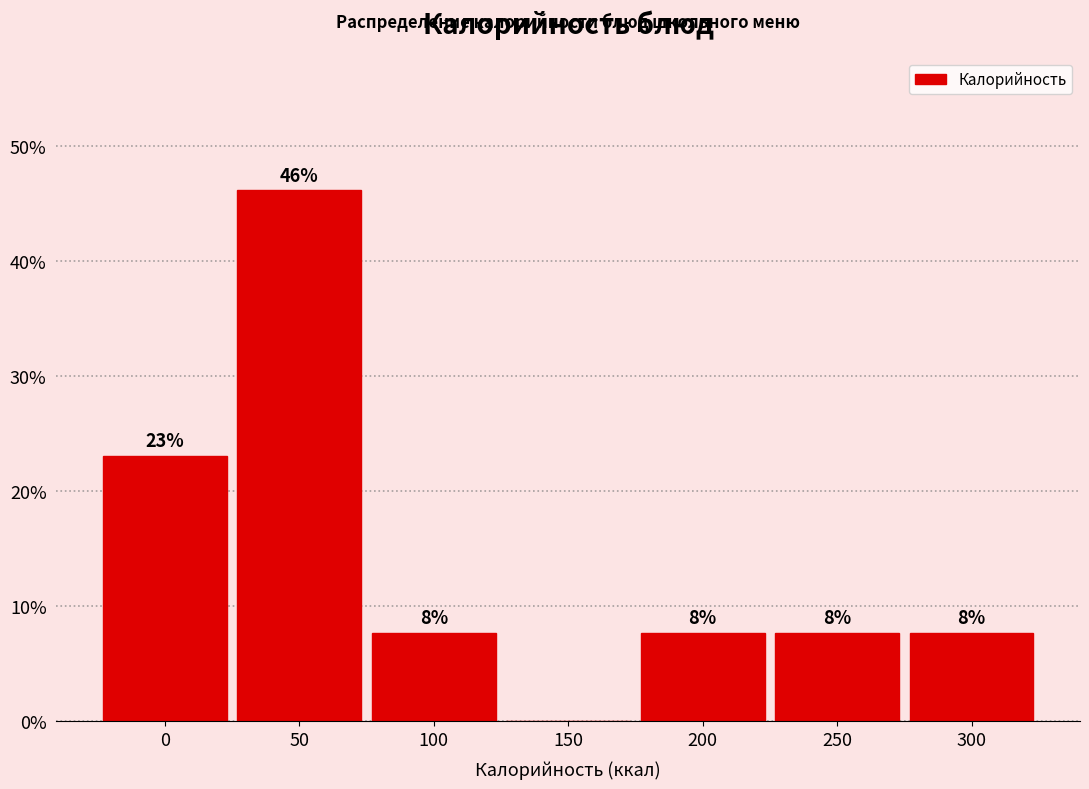

Are the bars horizontal?

No